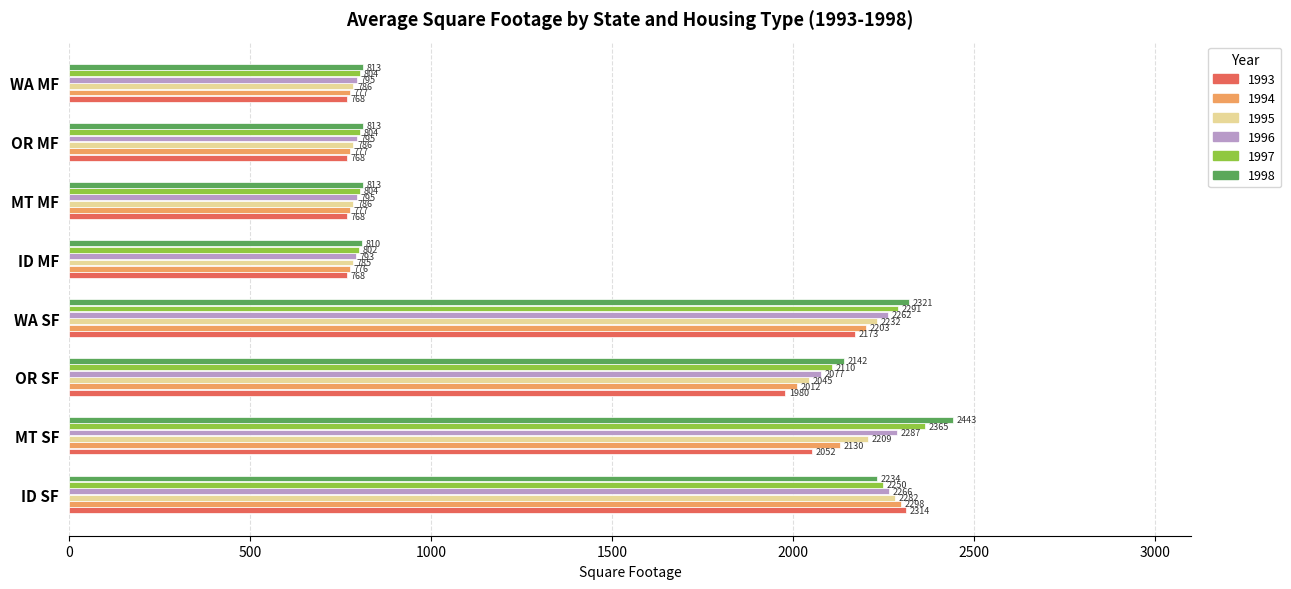

What is the difference between the 1997 values at MT MF and OR SF?

1305.5